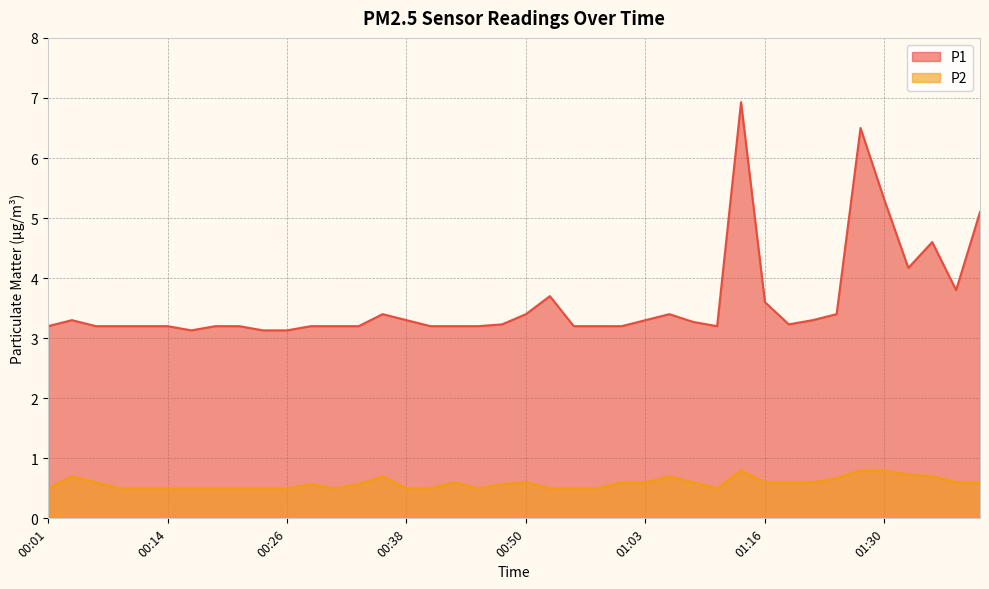

Which series has the widest spread of values?

P1